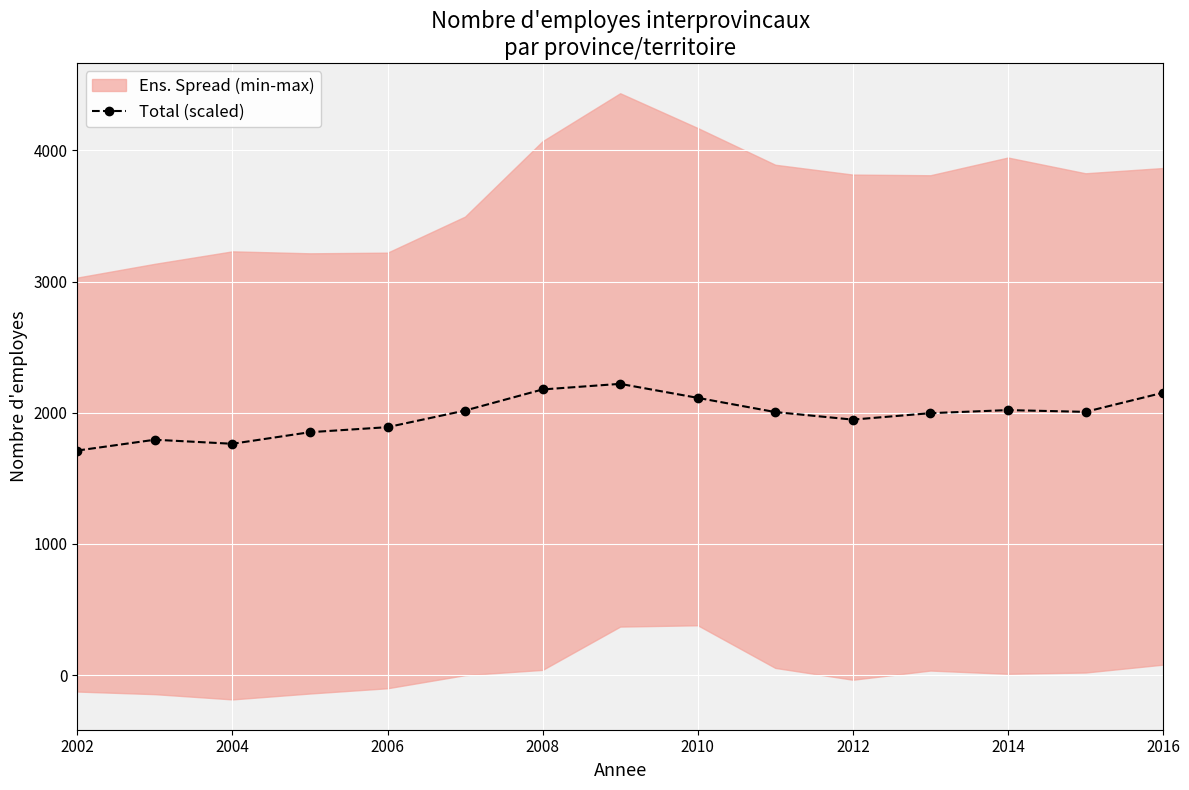

How many lines are shown in the chart?

1